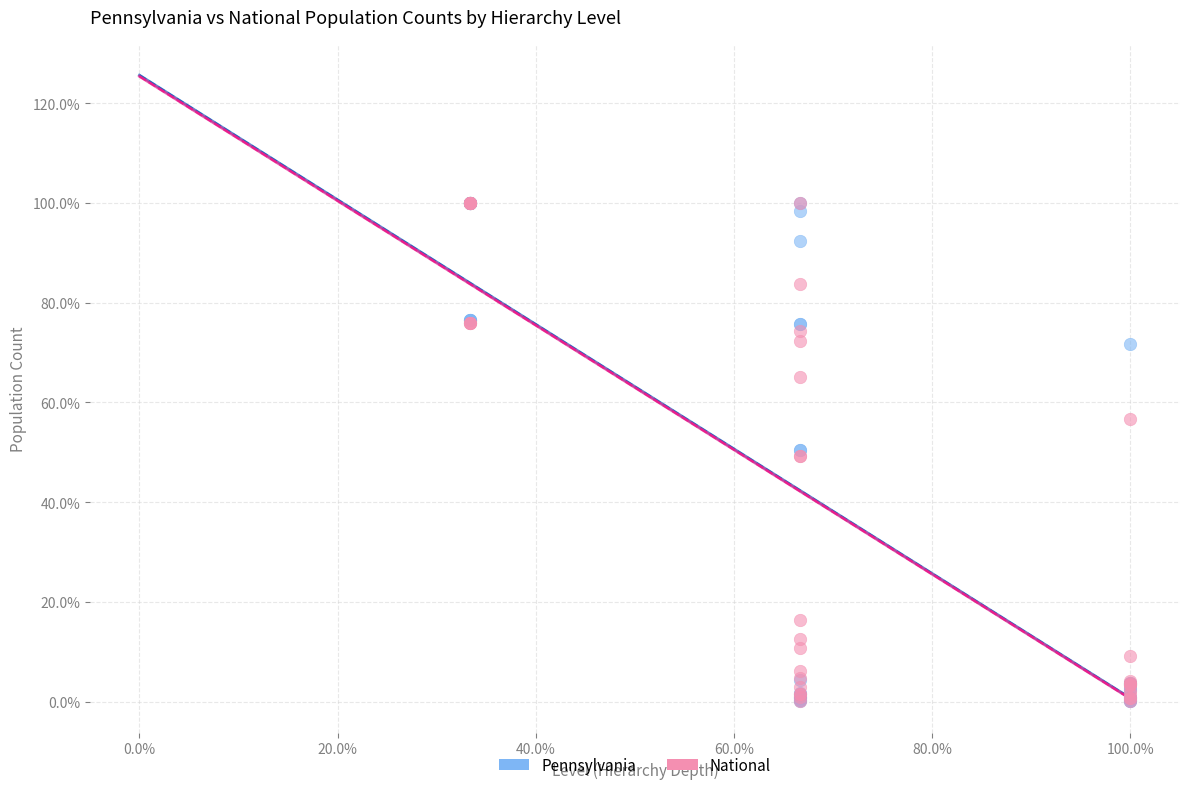

What are all the series names shown in the legend?

Pennsylvania, National